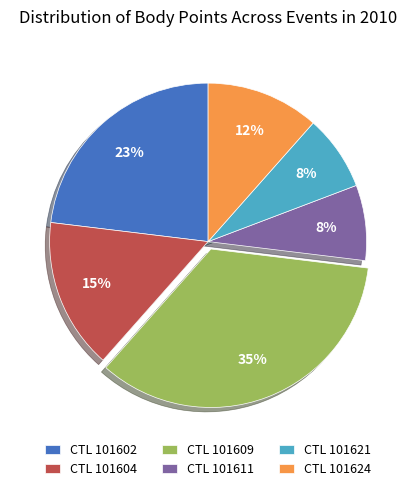

Which category has the biggest portion of the pie?

CTL 101609